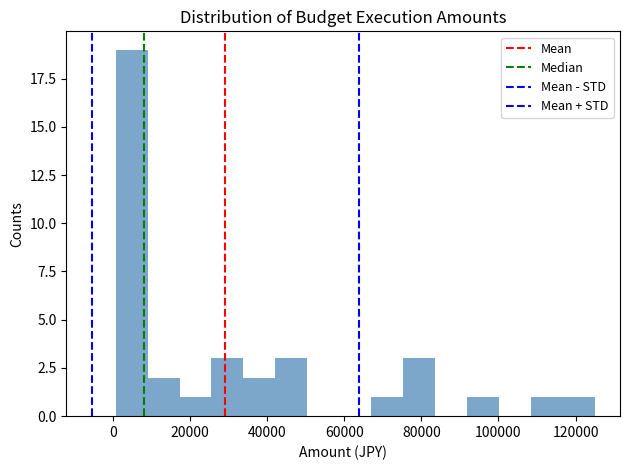

What is the height of the bar covering 18000 to 26000 on the x-axis? Neither the bar edges nor the heights are printed on the chart, so give them approximately, as read against the axes.

1